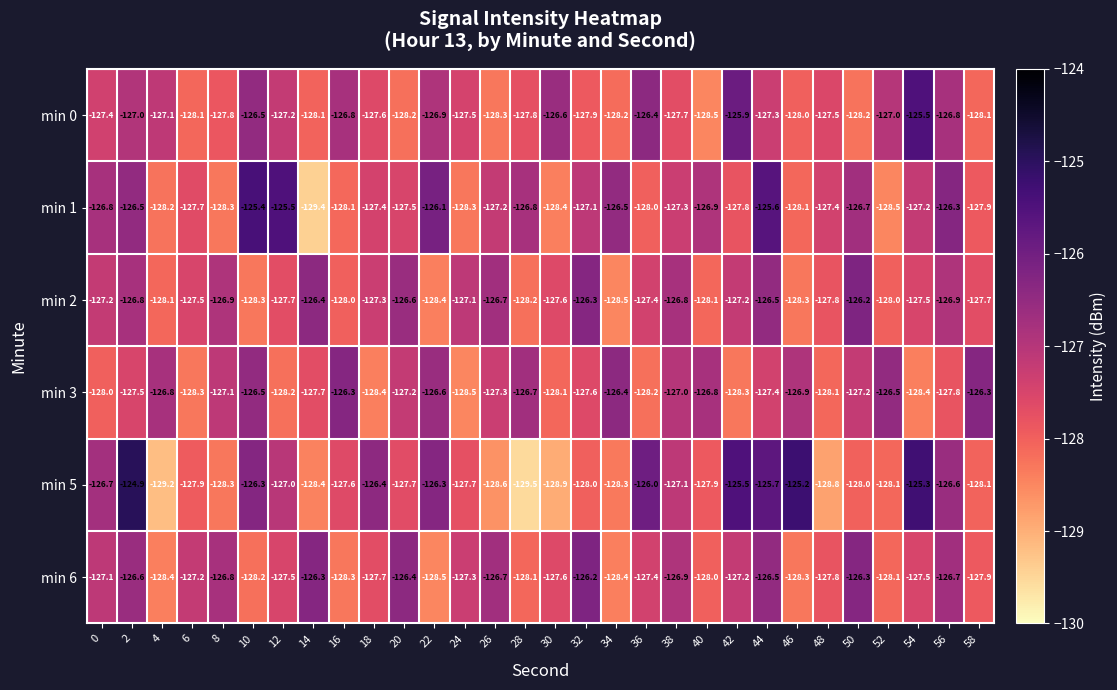

What is the difference between the highest and lowest values at 4?

2.4